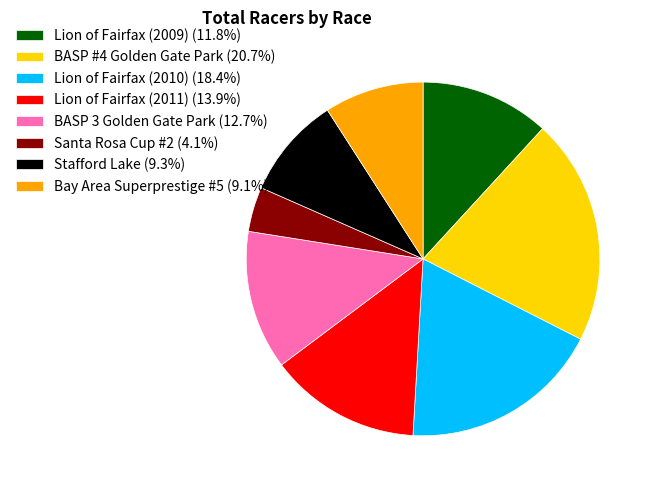

Does any single category account for the majority?

No